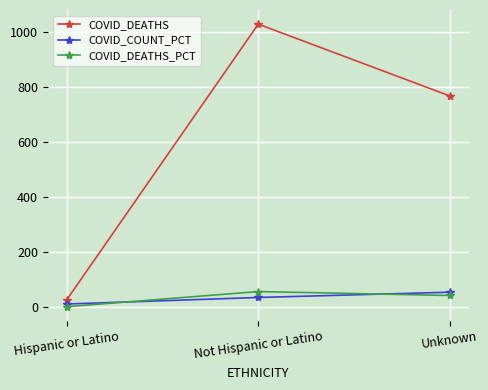

Which series has the largest total across all categories?

COVID_DEATHS